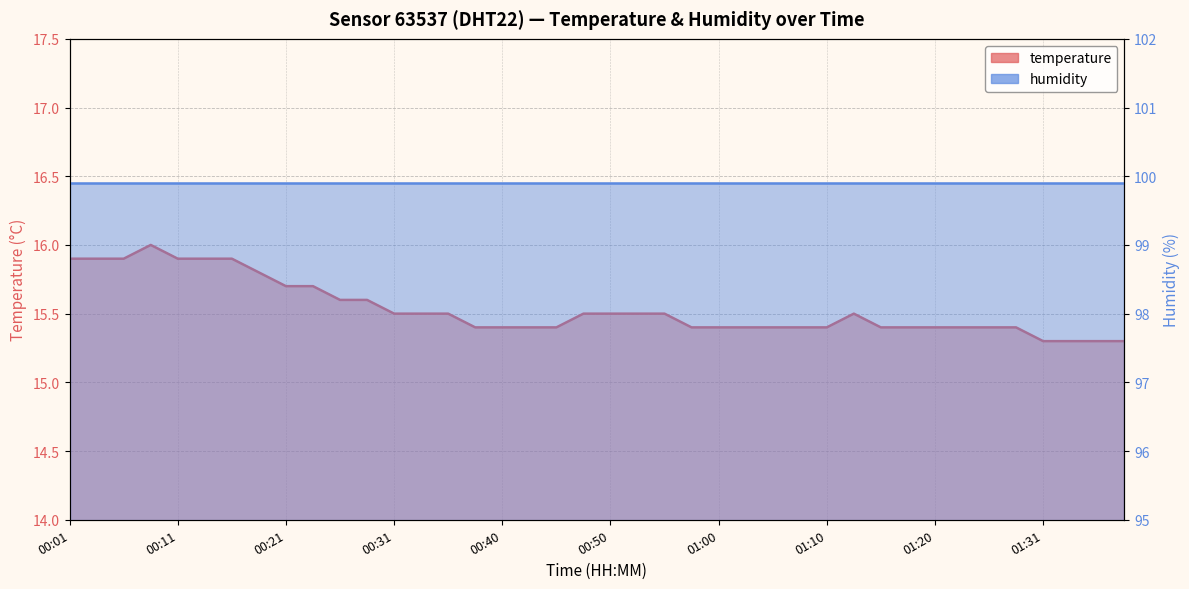

What is the difference between the maximum and minimum values?

0.7